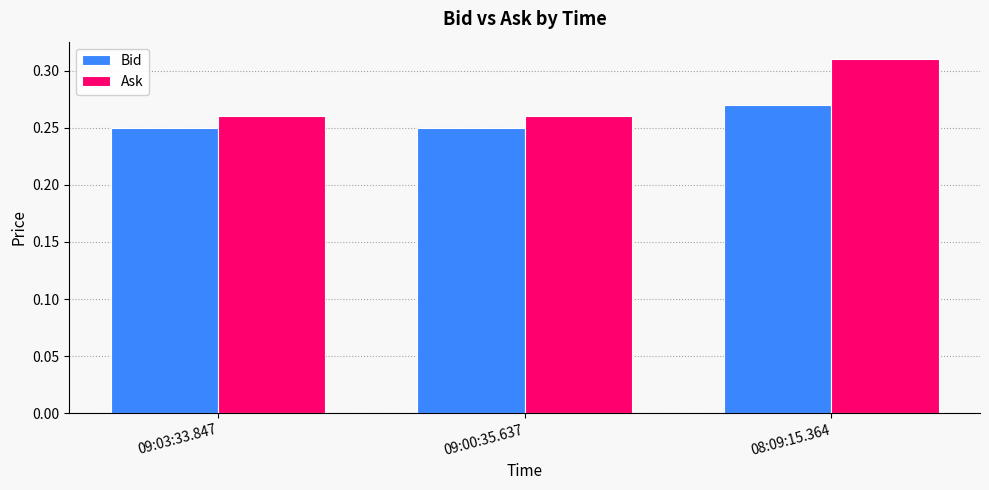

What position from the right is 09:03:33.847?

3